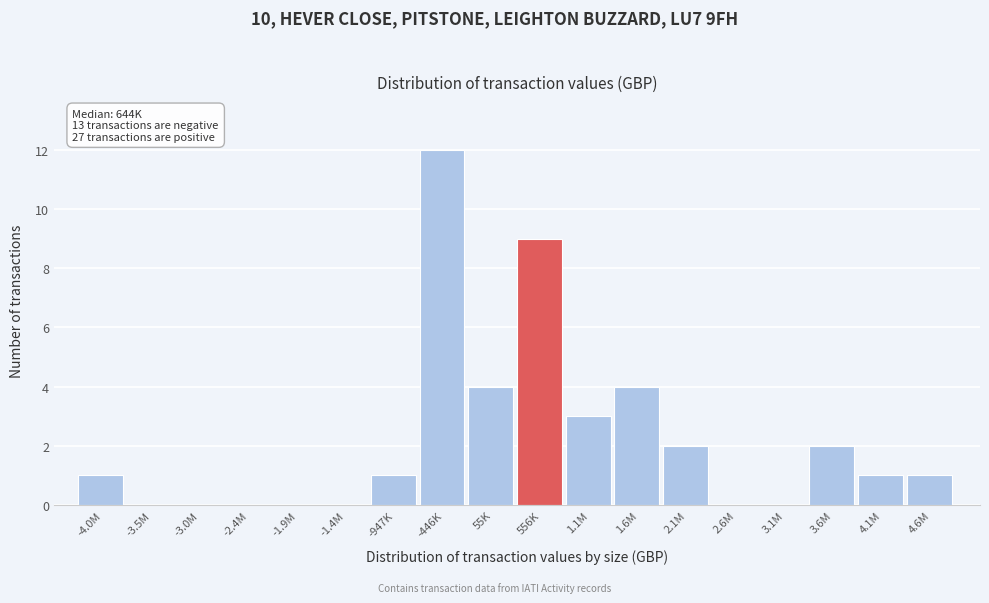

Reading right to left, transcribe all the data shown in this chart.

4.6M=1	4.1M=1	3.6M=2	3.1M=0	2.6M=0	2.1M=2	1.6M=4	1.1M=3	556K=9	55K=4	-446K=12	-947K=1	-1.4M=0	-1.9M=0	-2.4M=0	-3.0M=0	-3.5M=0	-4.0M=1